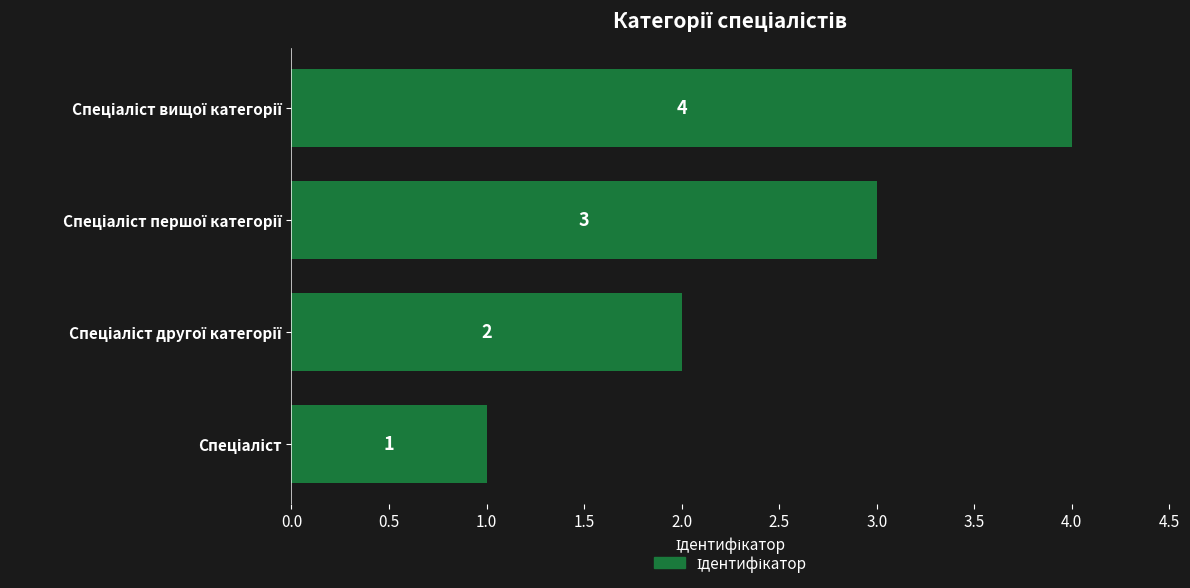

How many values are between 2 and 4?

3